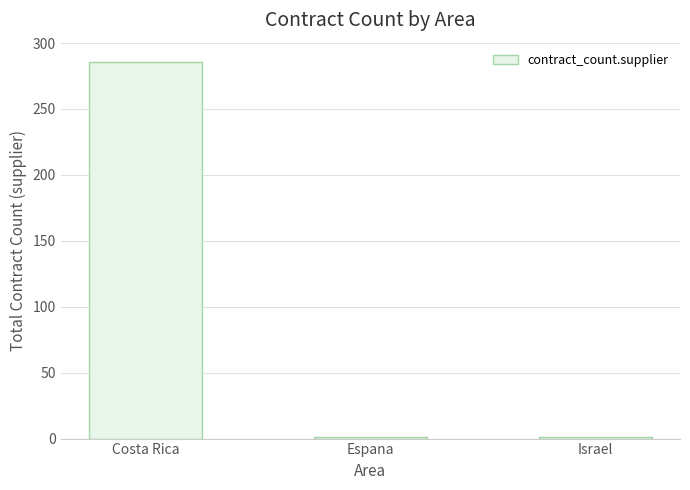

How many values exceed 1?

1